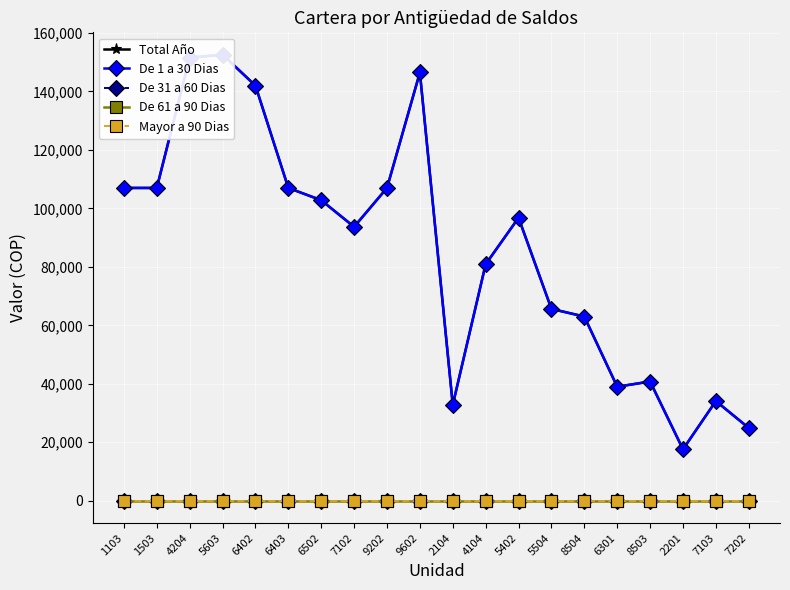

What is the total value across all series at 6301?

78000